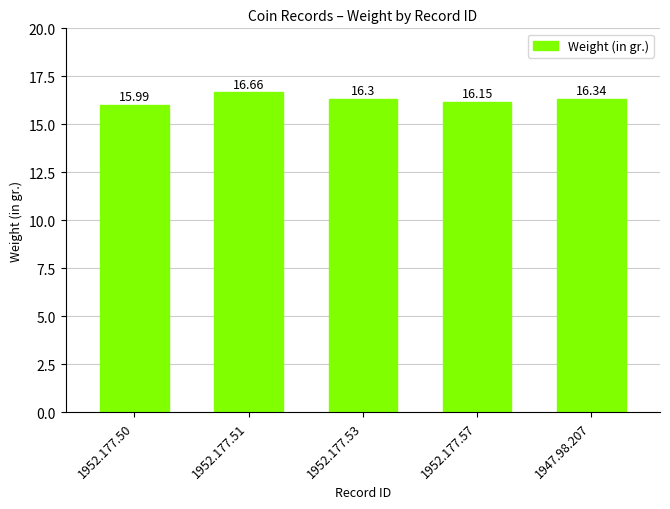

The value at 1947.98.207 is 25.9. True or false?

False